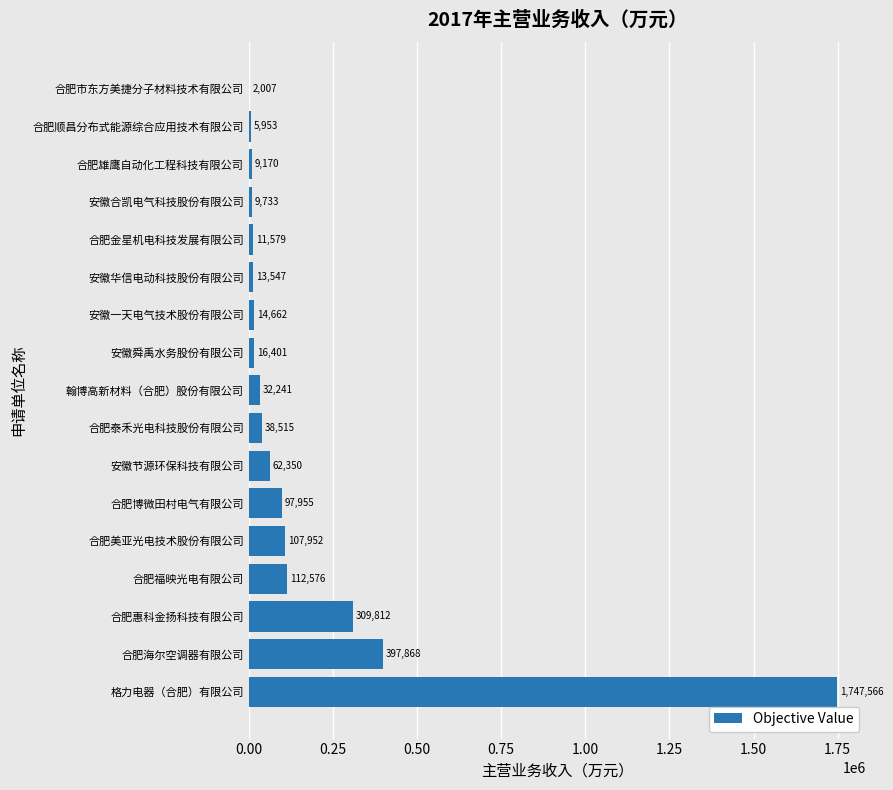

What is the sum of all values?

2989887.0